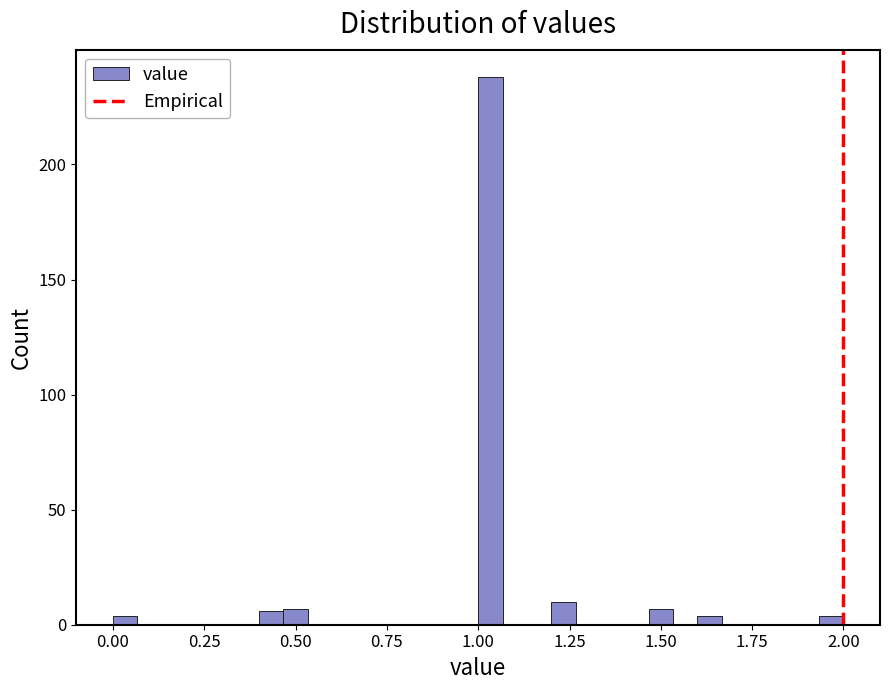

Around what value on the x-axis is the tallest bar? Give the approximate position of its centre, as read against the axis.

1.05